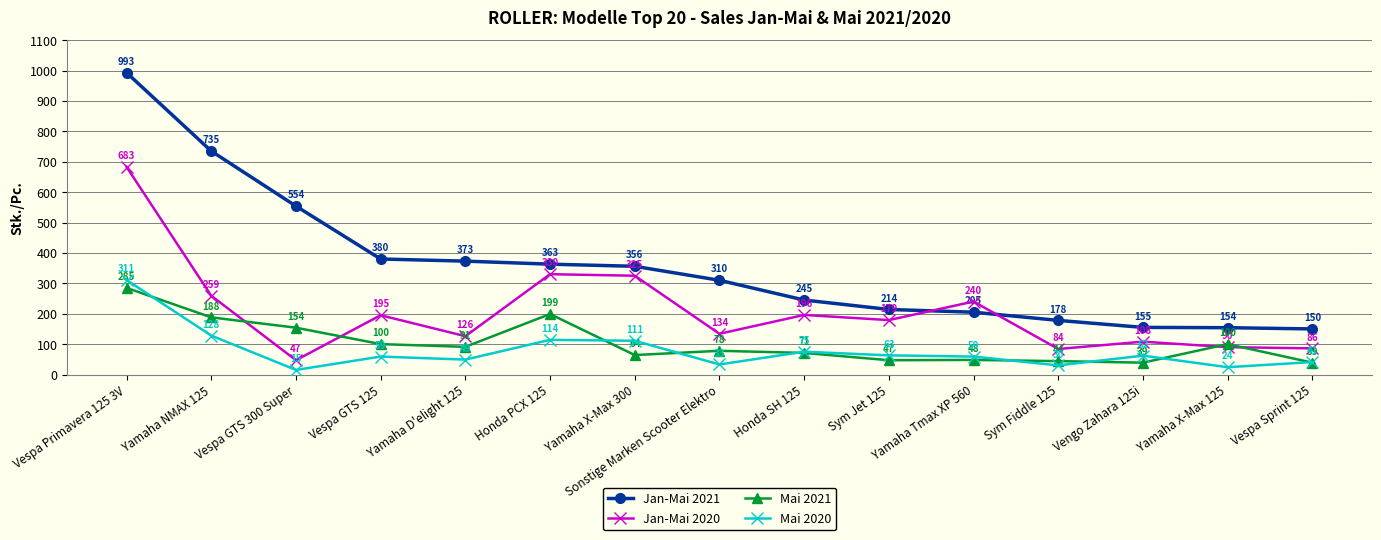

Which series has the widest spread of values?

Jan-Mai 2021